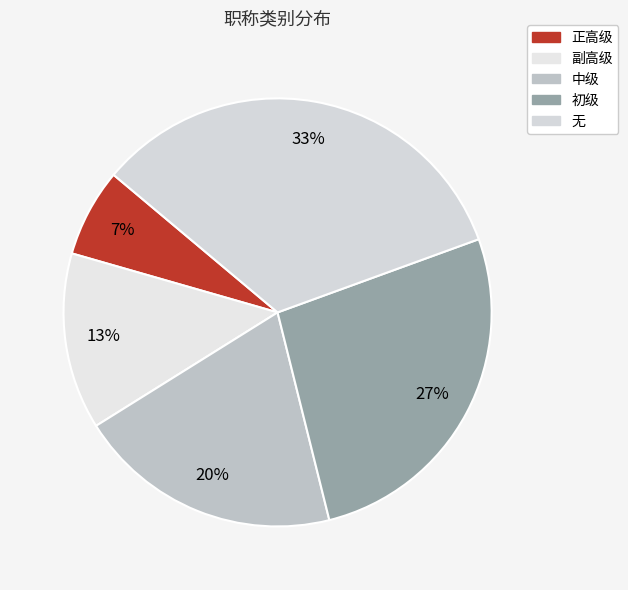

How many segments does this pie chart have?

5